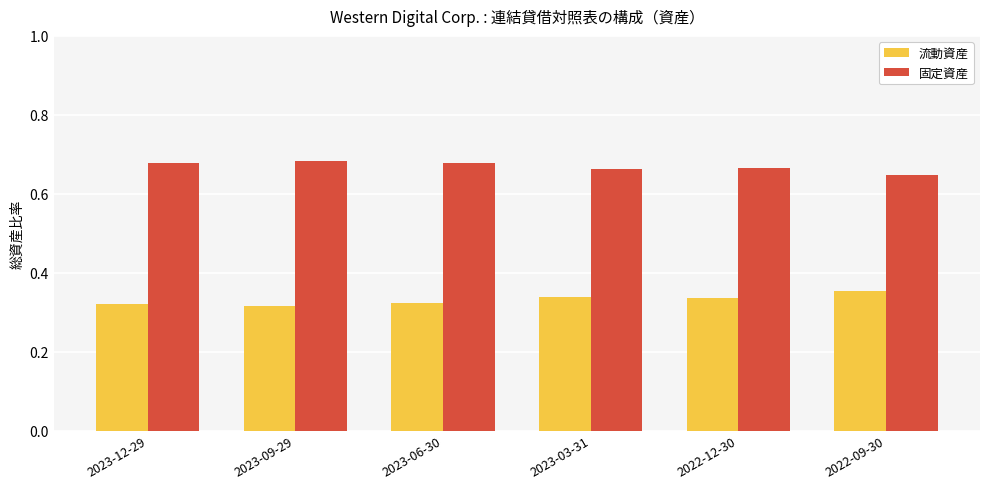

What are all the series names shown in the legend?

流動資産, 固定資産